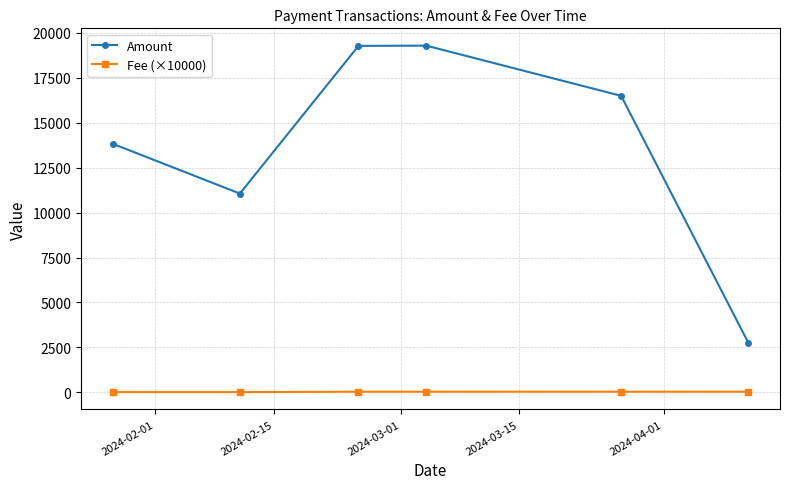

At how many categories does at least one series exceed 18964?

2